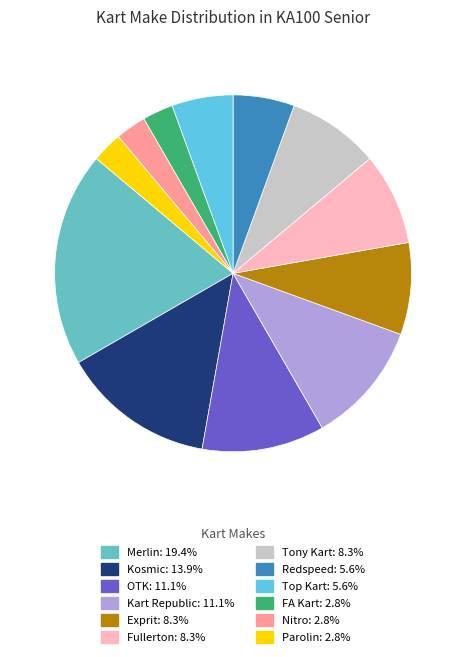

What is the ratio of the value at Merlin to the value at FA Kart?

7.0